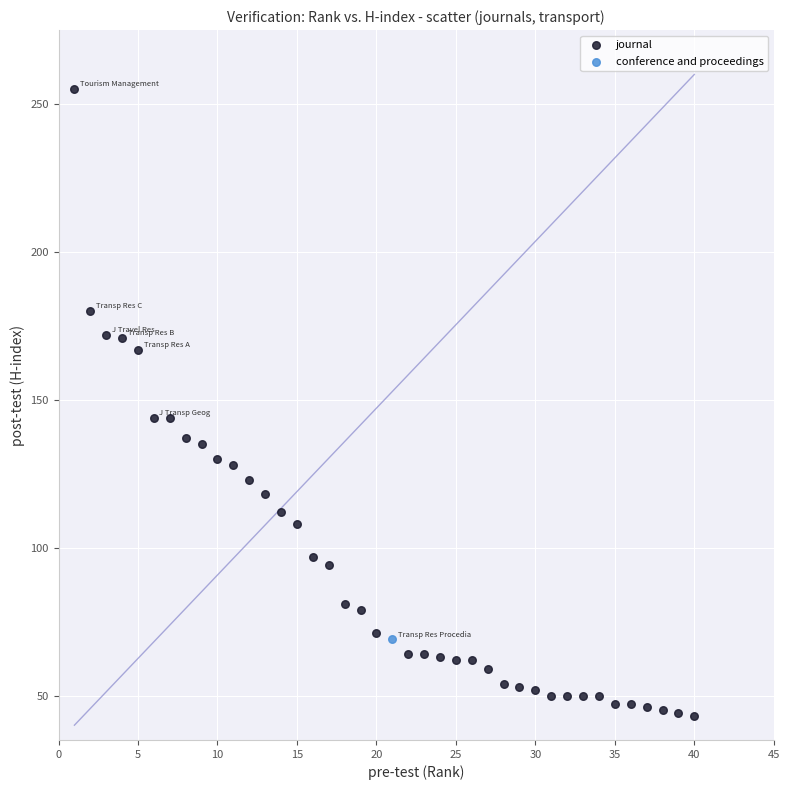

What are all the series names shown in the legend?

journal, conference and proceedings